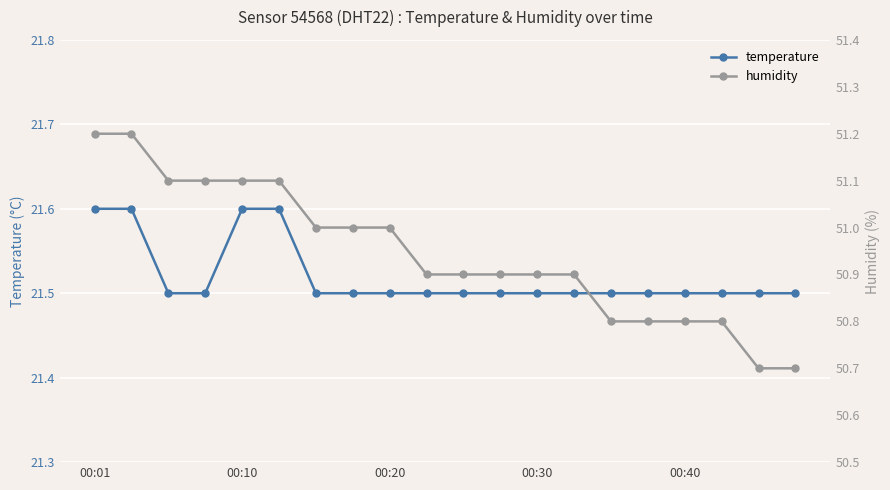

At which category is the sum across all series the highest?

00:01